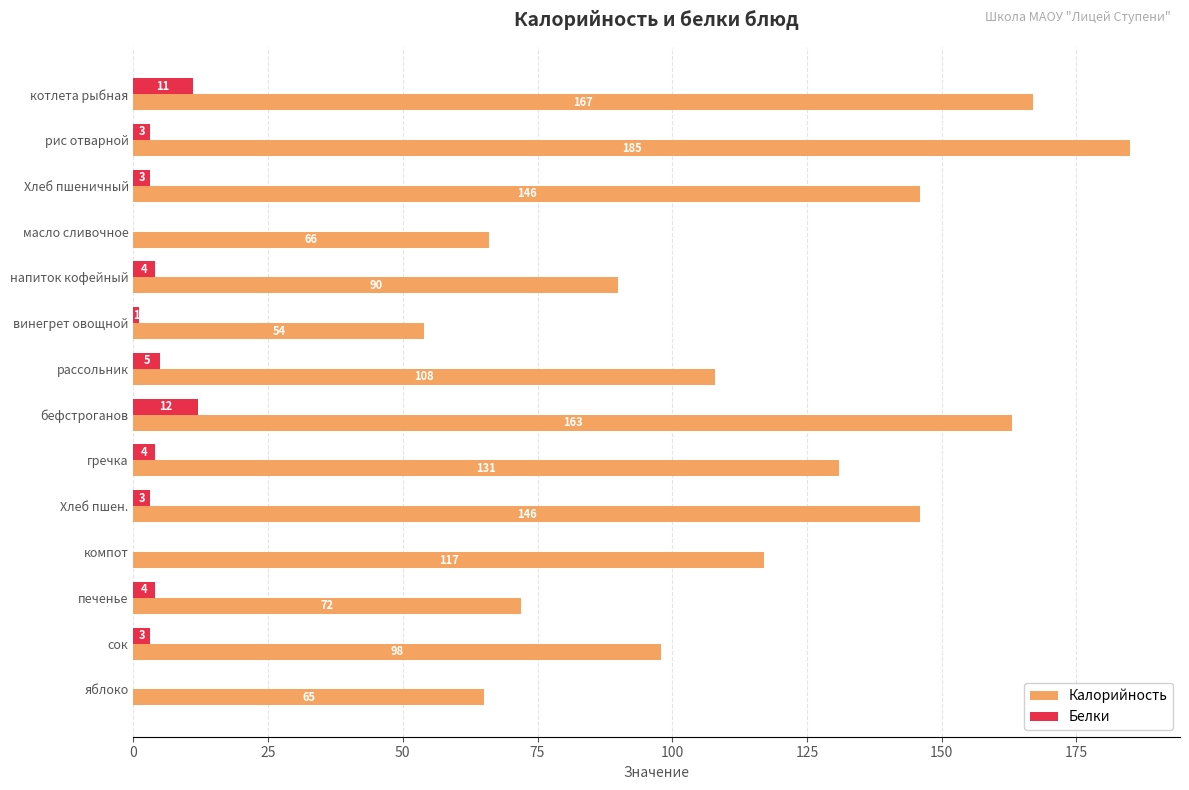

What is the sum of all Белки values?

53